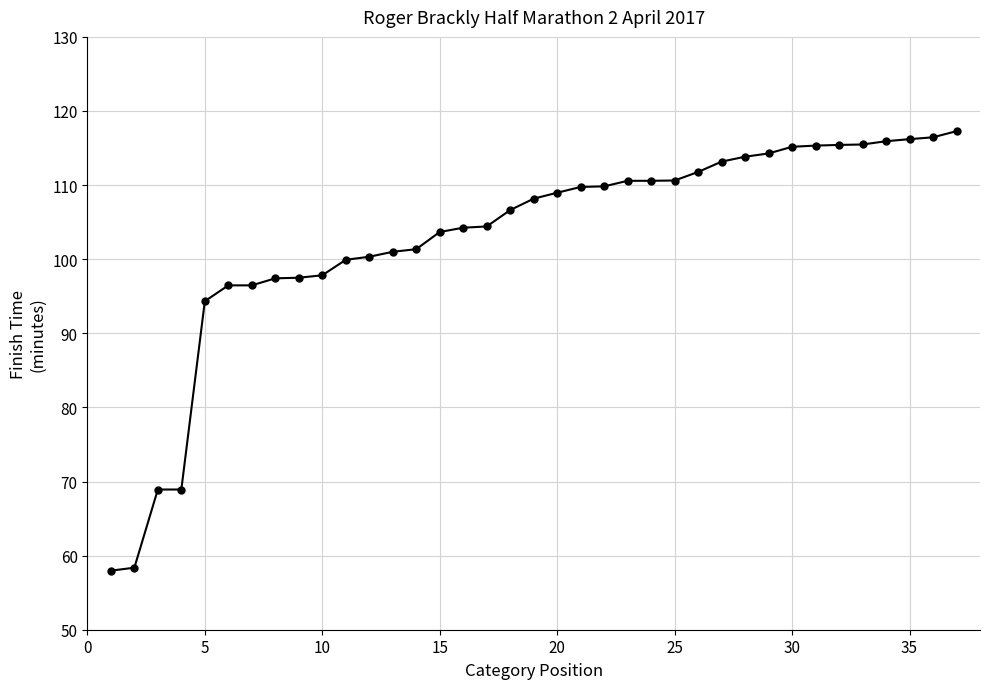

What is the maximum value shown in the chart?

117.3